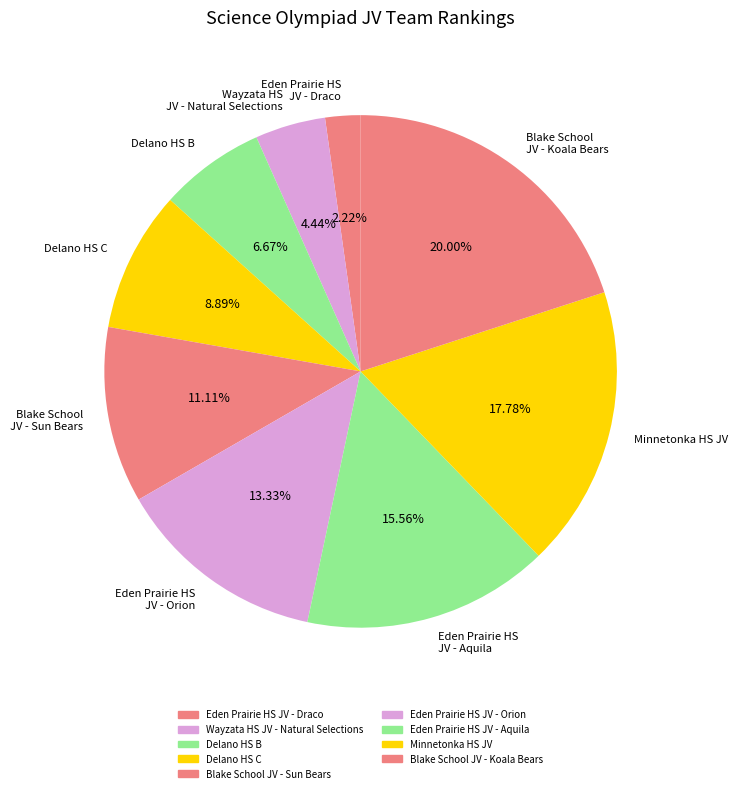

Which slice is the smallest?

Eden Prairie HS JV - Draco